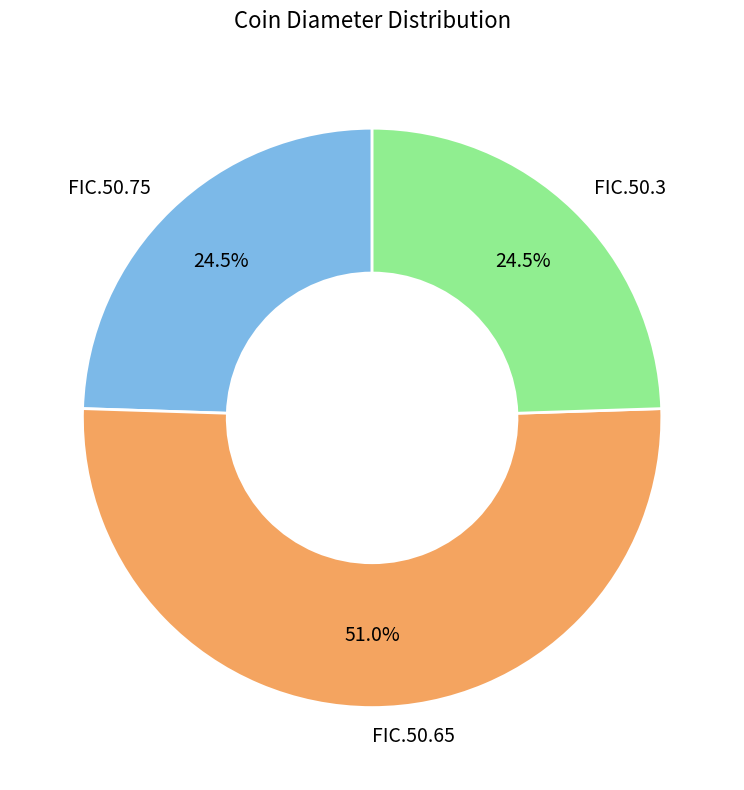

Approximately how many times larger is the value at FIC.50.65 compared to FIC.50.75?

2.1